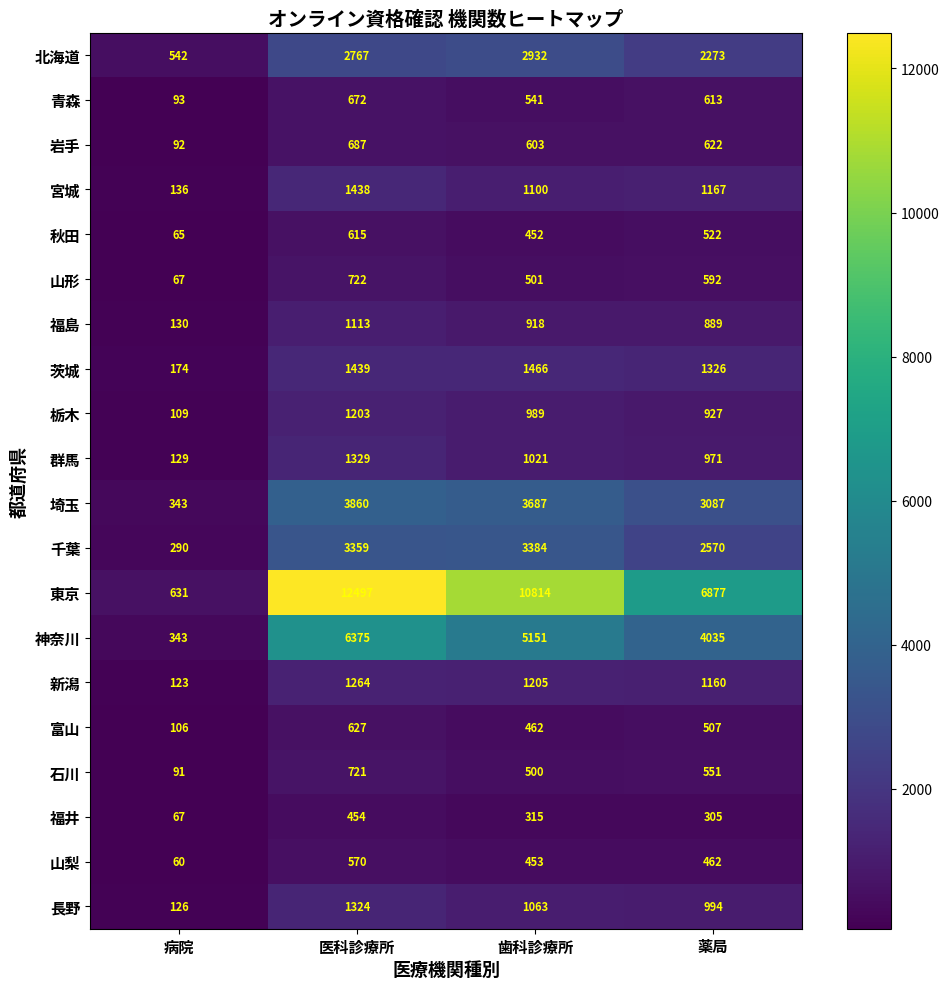

Is it true that 北海道 equals 1587 at 歯科診療所?

False